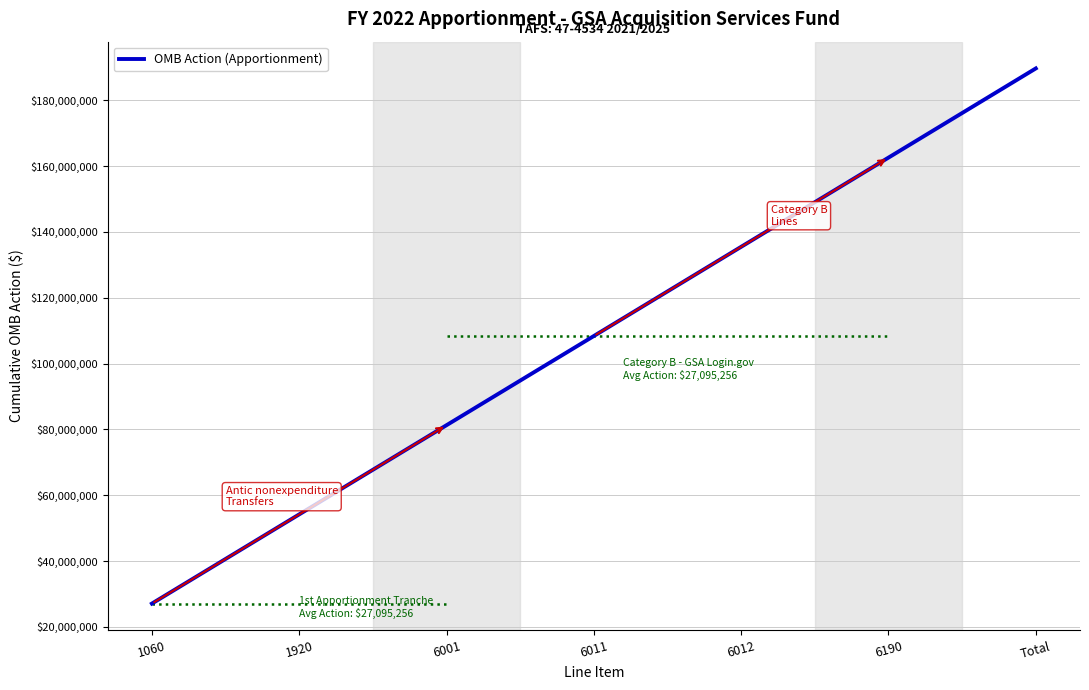

True or false: the data has more than 0 interior local peaks.

False